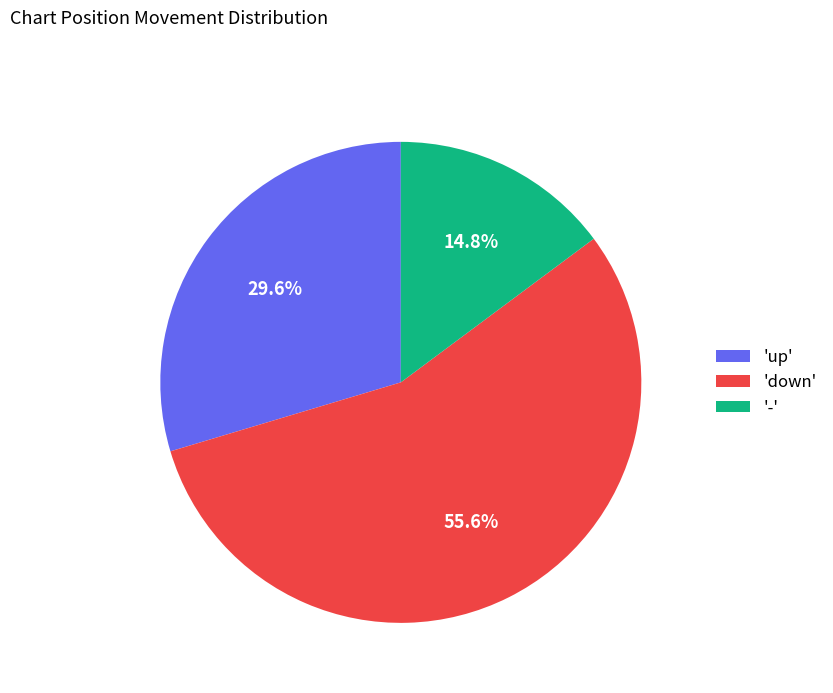

How many segments does this pie chart have?

3